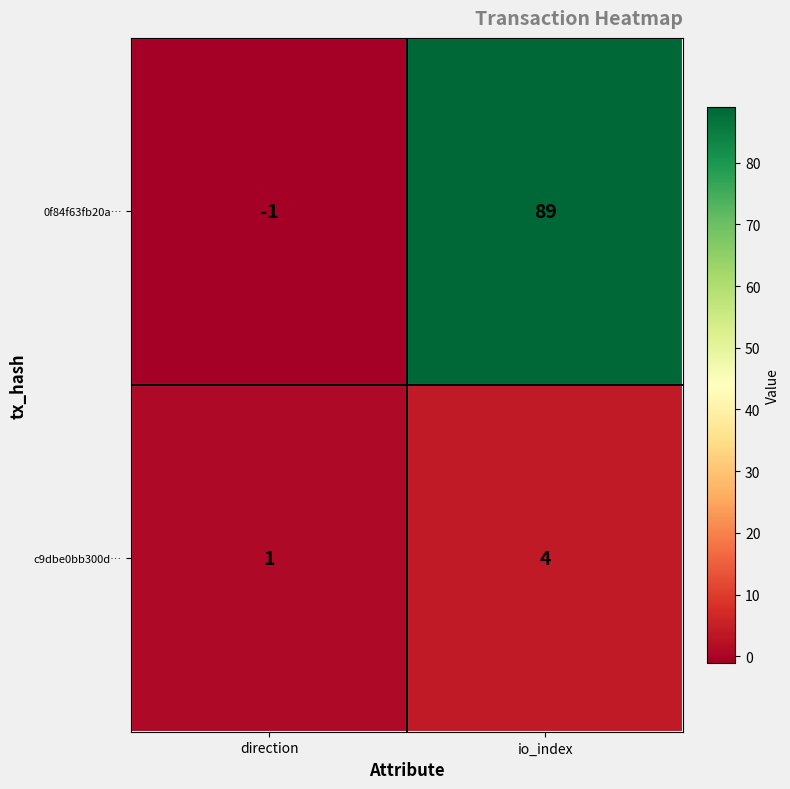

At which label is c9dbe0bb300d… closest to 2?

direction